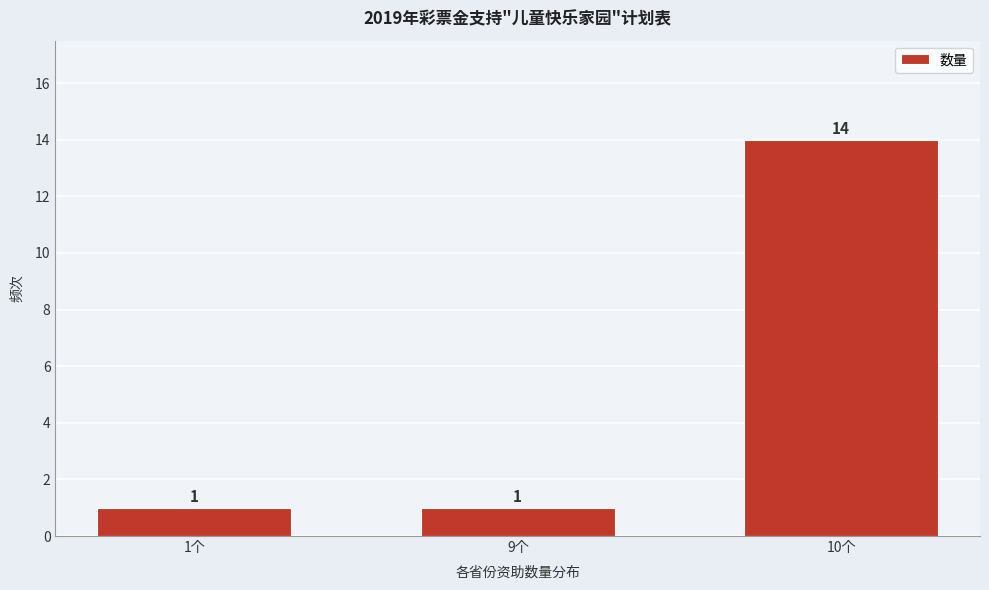

Reading left to right, extract all data points from this chart.

1个=1	9个=1	10个=14